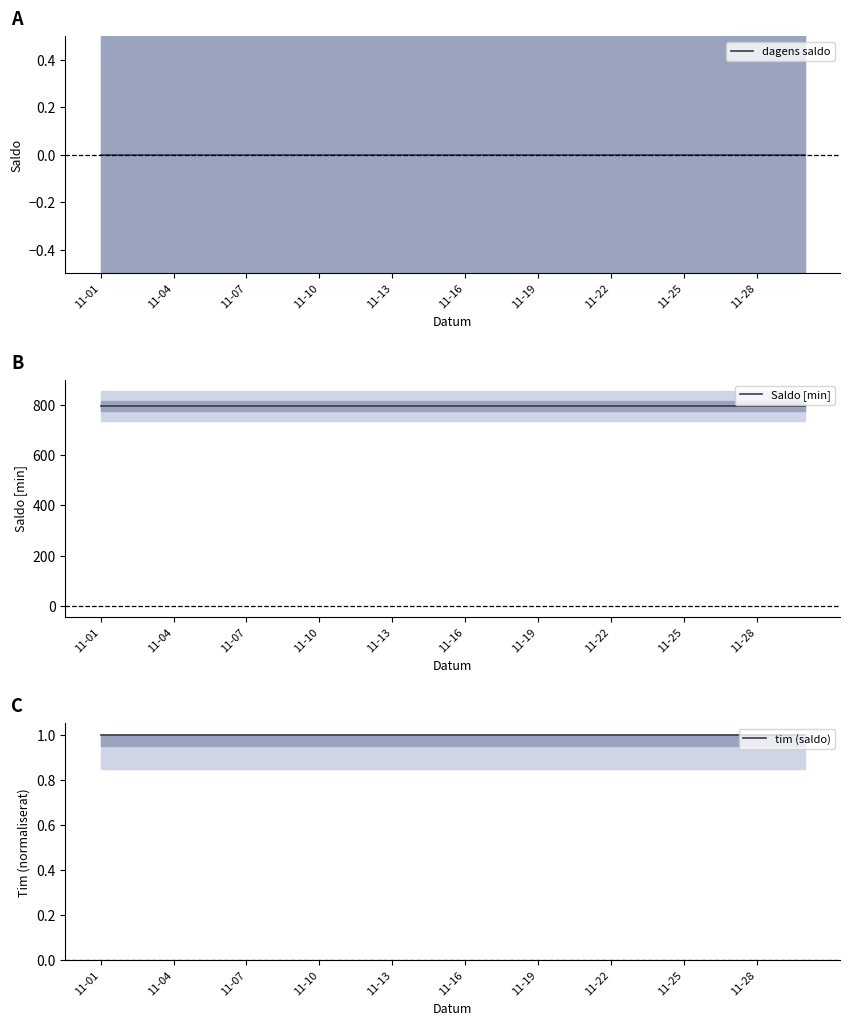

True or false: tim (saldo) and Saldo [min] intersect in this chart.

False